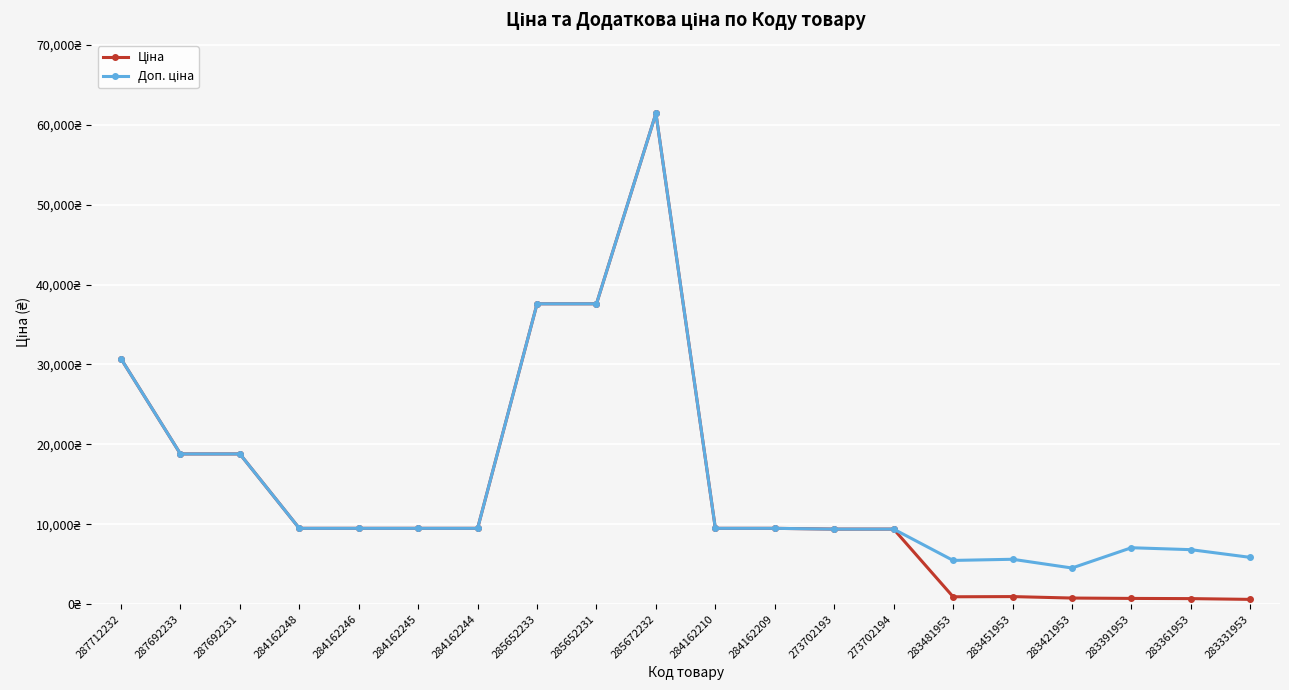

Does the chart have visible grid lines?

Yes